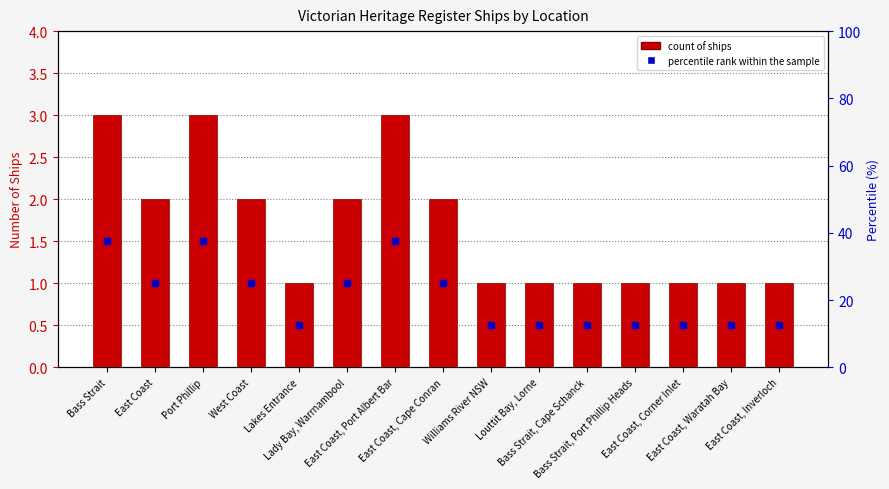

Read the value at Williams River NSW.

1